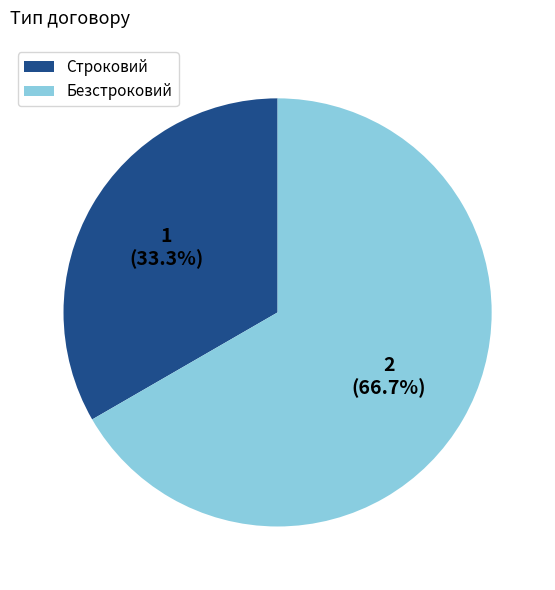

What is the majority slice?

Безстроковий